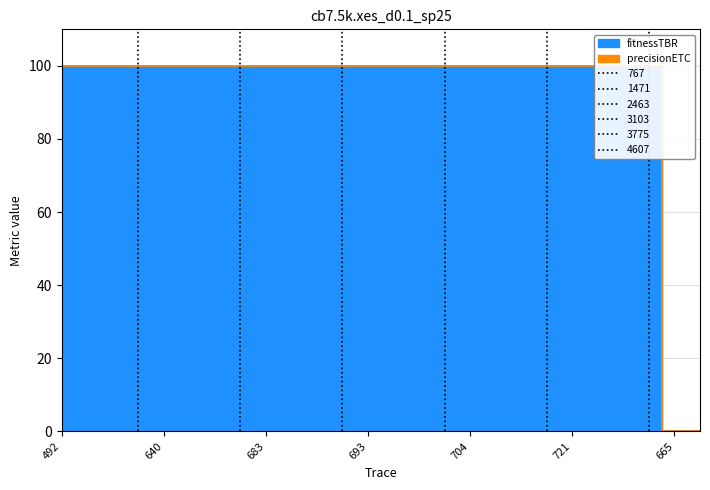

True or false: precisionETC and fitnessTBR cross at least once.

False